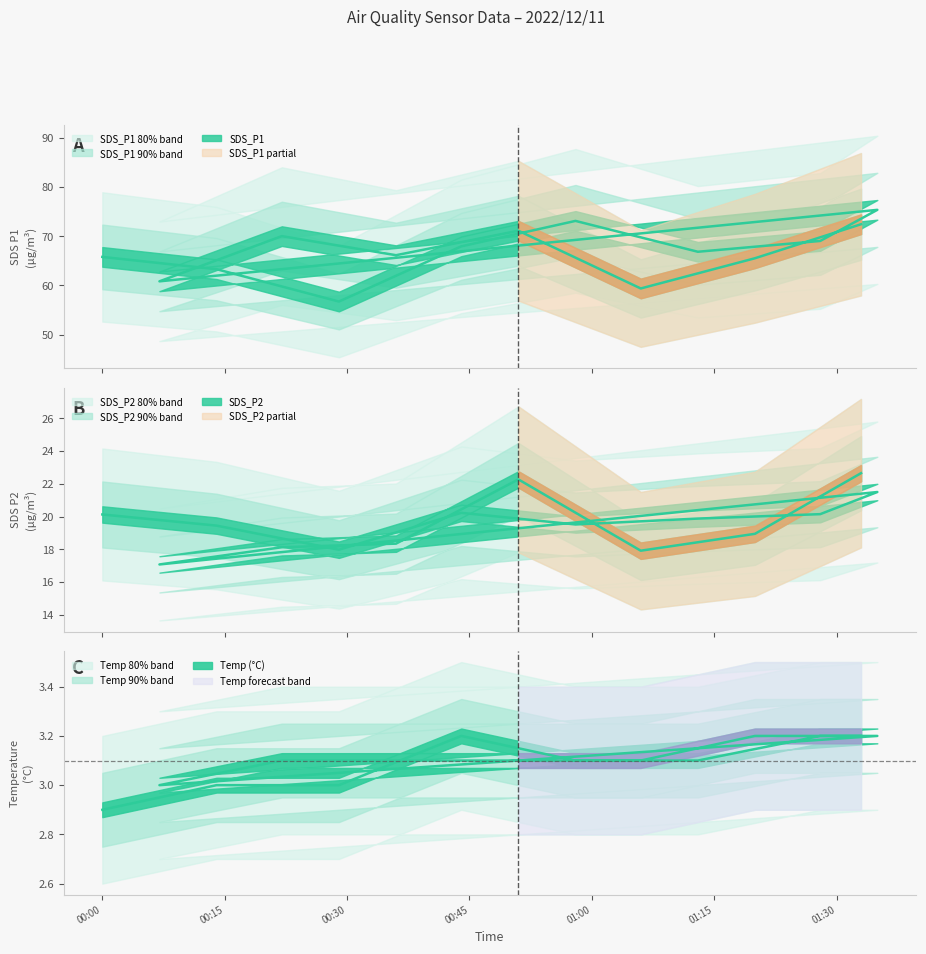

In SDS_P1, how many points are higher than both neighbors (excluding endpoints)?

4